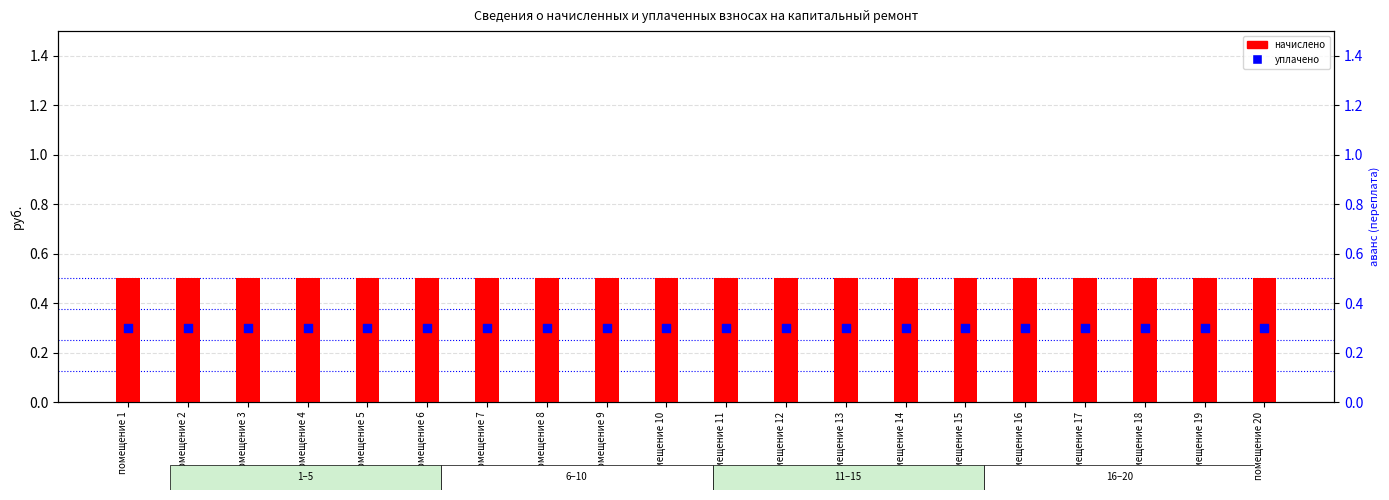

Which series contains the lowest Y value?

уплачено пени